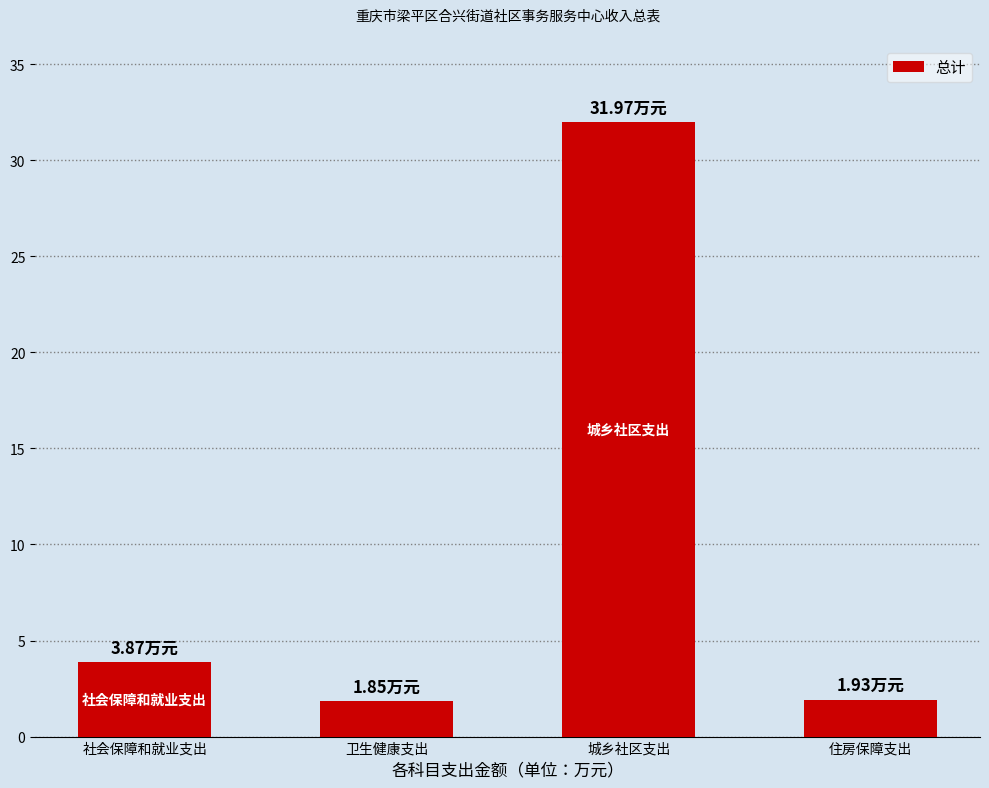

What is the difference between the second highest and second lowest values?

1.9